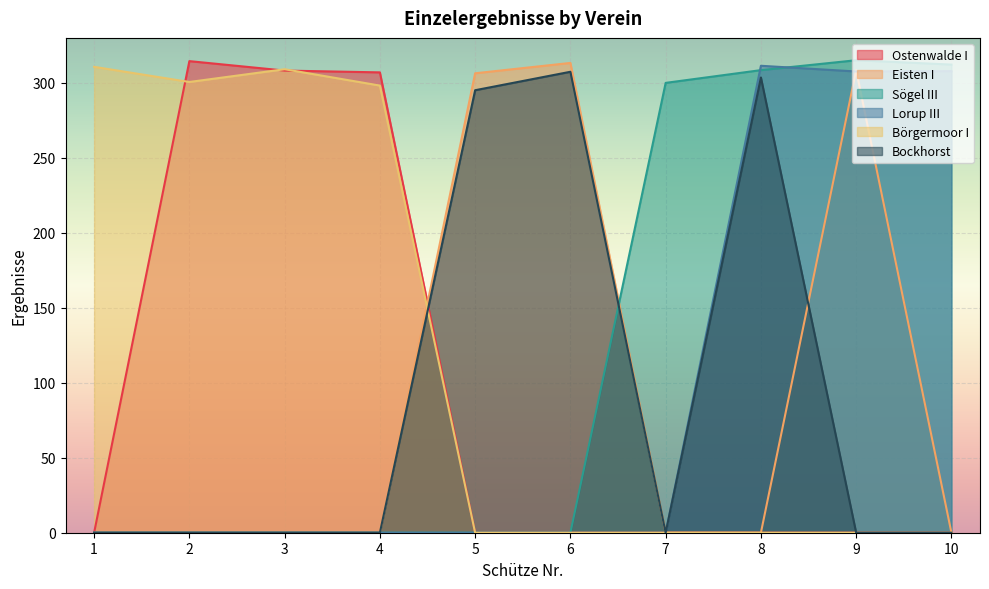

What is the total value across all series at 2?

615.1